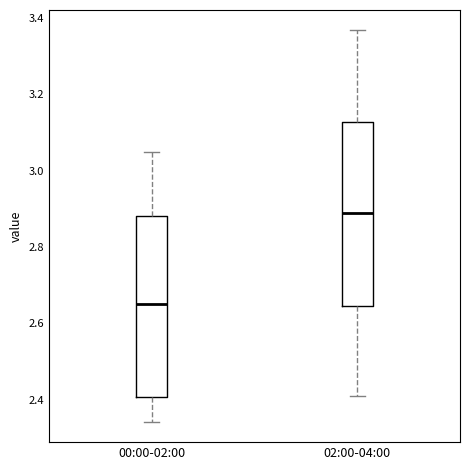

Where does the median line of the box for 02:00-04:00 sit on the y-axis? The values are not printed on the chart, so give them approximately, as read against the axis.

2.90